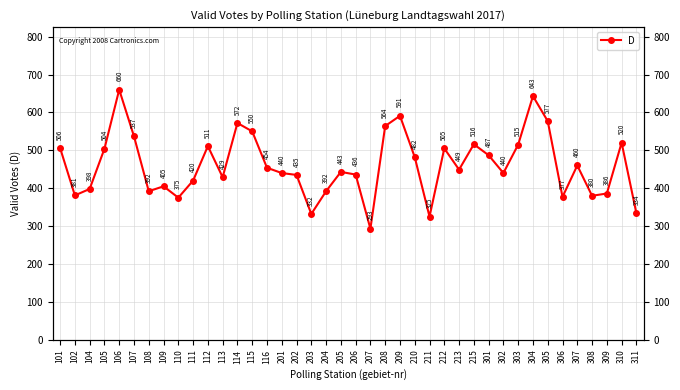

Is this an area chart (filled region under the line)?

No